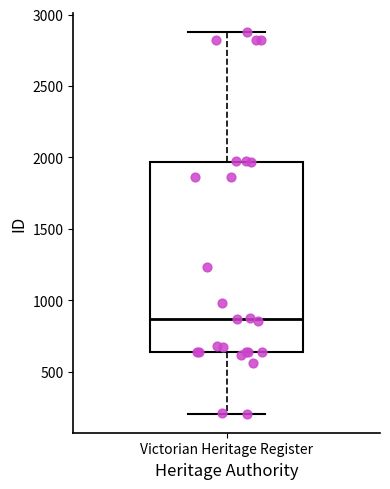

Transcribe this box plot: give where the median line is, the range the box spans, and where the two whiskers end, as read against the y-axis. The values are not printed on the chart, so give them approximately, as read against the axis.

median 850, box 650 to 1950, whiskers 200 to 2900